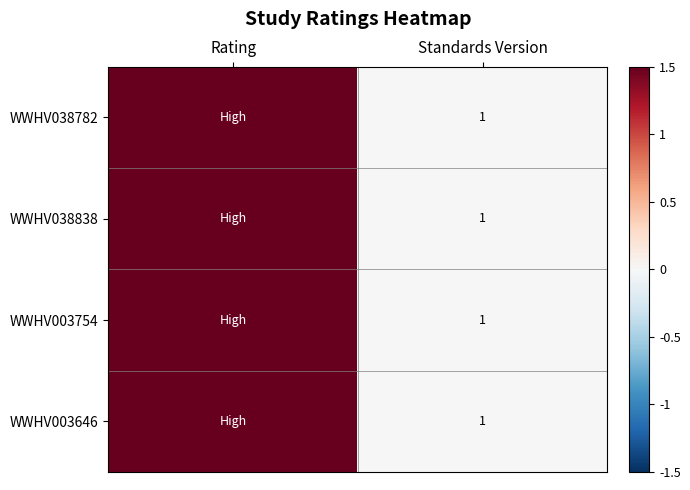

The WWHV038782 series shows 1.0 at Standards Version. True or false?

True